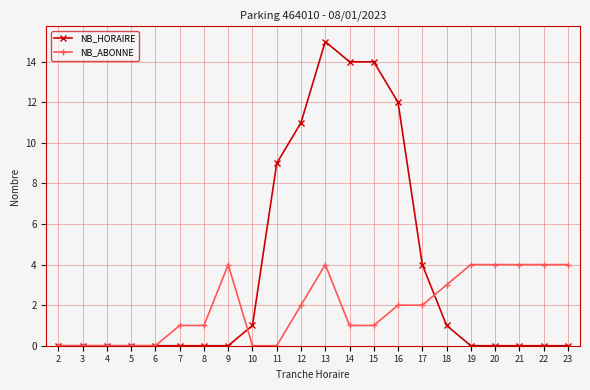

Is the value of NB_HORAIRE at 21 greater than the value of NB_ABONNE at 12?

No